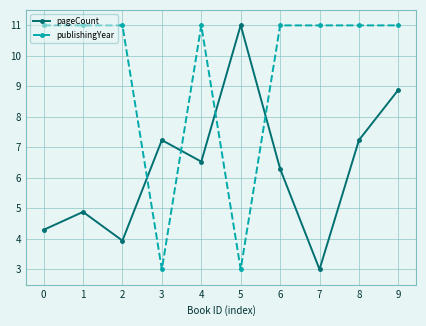

Which series has the largest total across all categories?

publishingYear